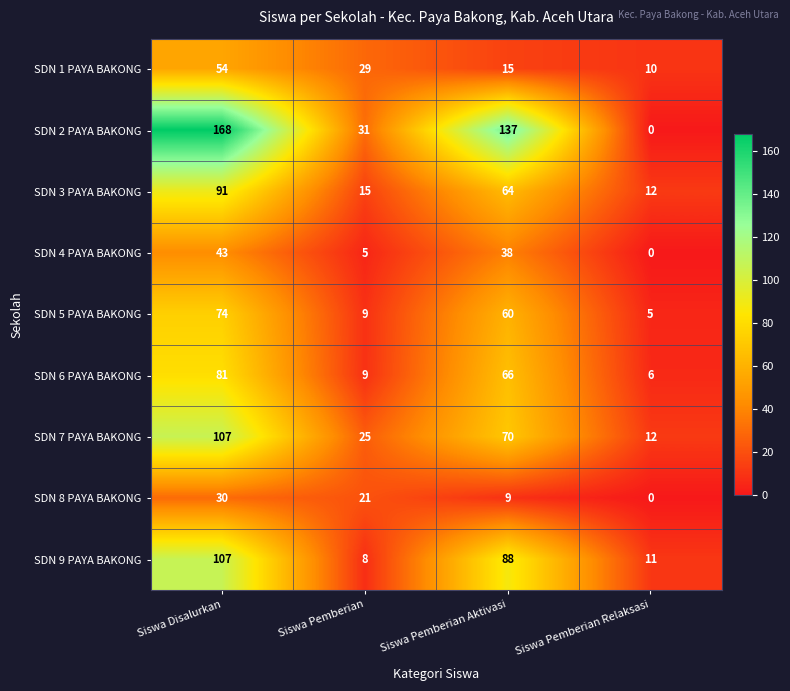

Which series has the largest total across all categories?

SDN 2 PAYA BAKONG